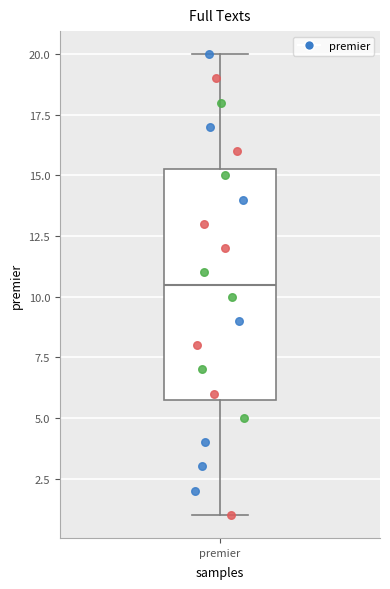

Read this box plot against the y-axis: the position of the median line, the range covered by the box, and the ends of both whiskers. The values are not printed on the chart, so give them approximately, as read against the axis.

median 10.5, box 6.0 to 15.5, whiskers 1.0 to 20.0